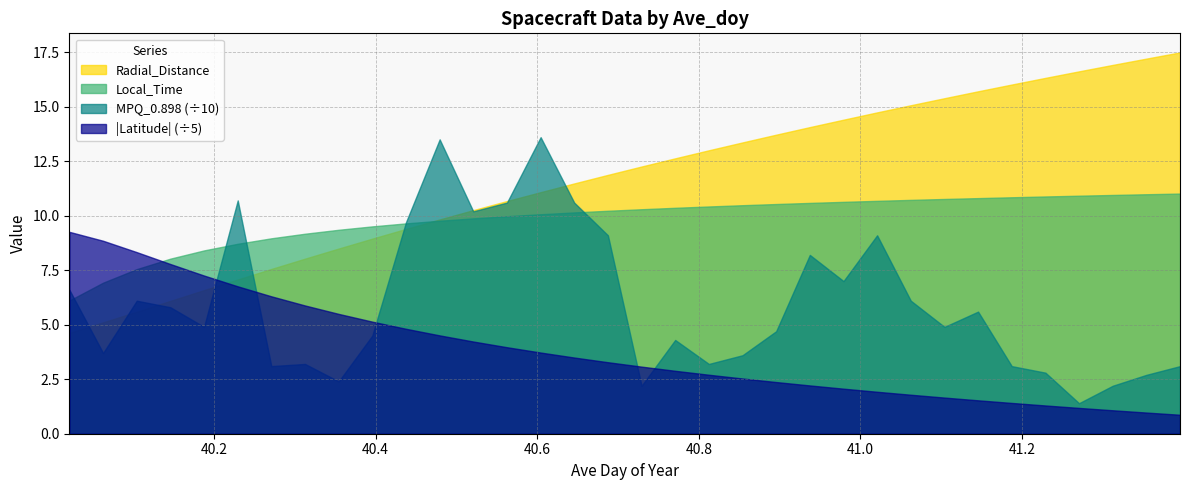

Which series has the largest total across all categories?

Radial_Distance